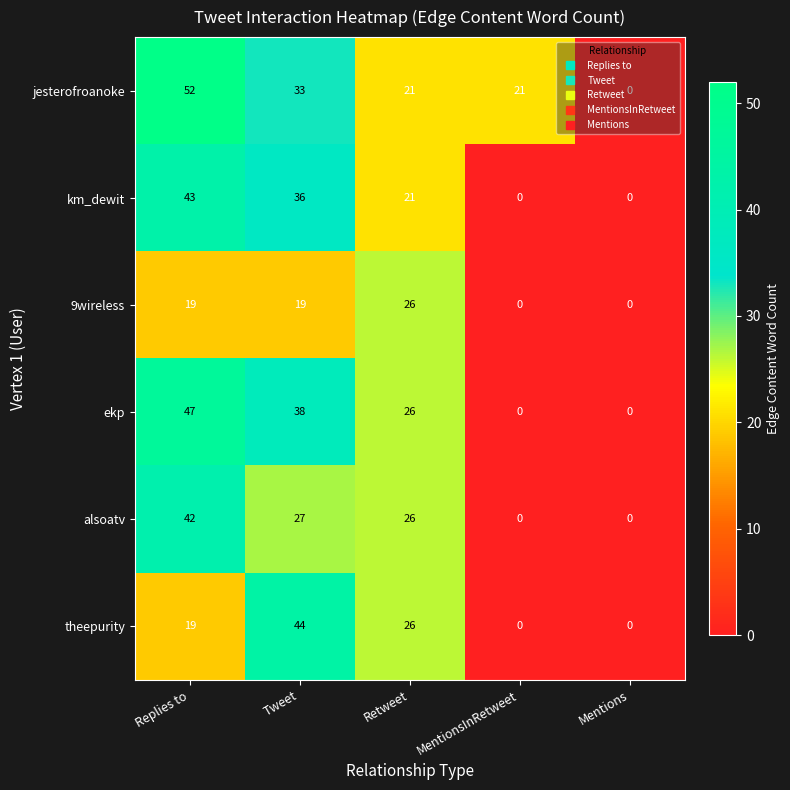

How many jesterofroanoke values are between 21 and 33?

3